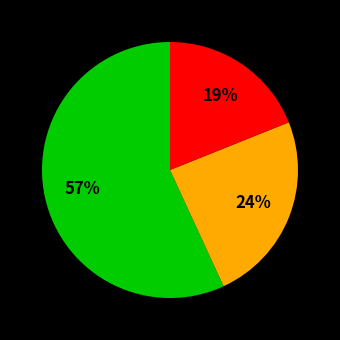

Is there any slice that represents more than half of the pie?

Yes